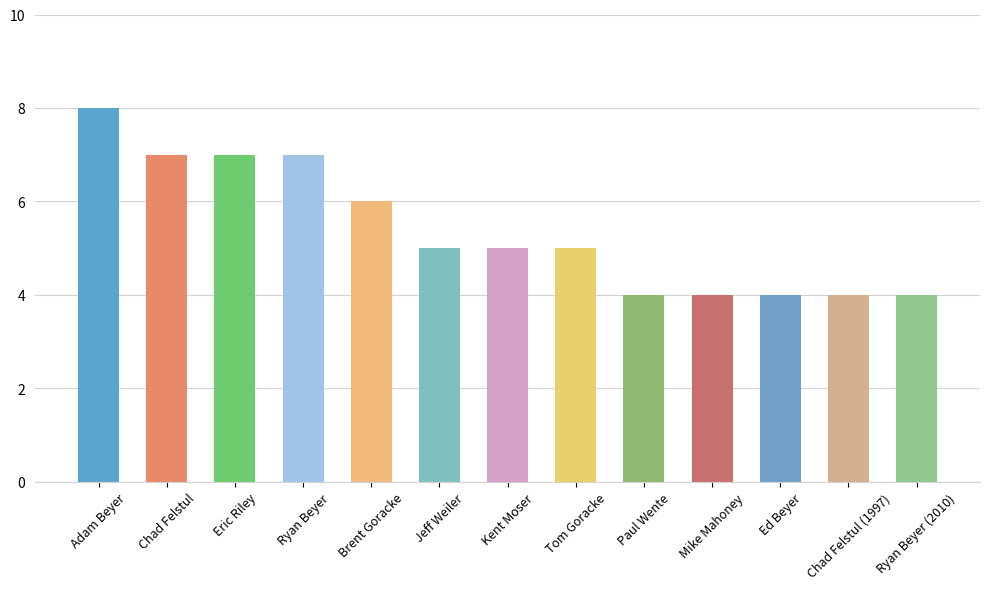

What is the sum of the values at Jeff Weiler and Ed Beyer?

9